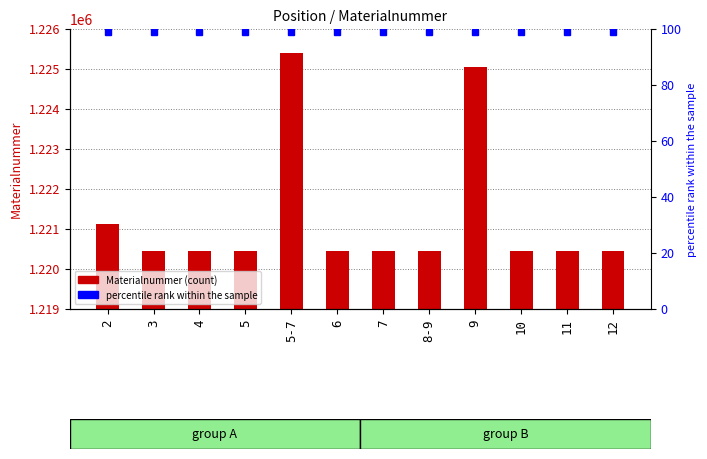

What is the average value?

1221299